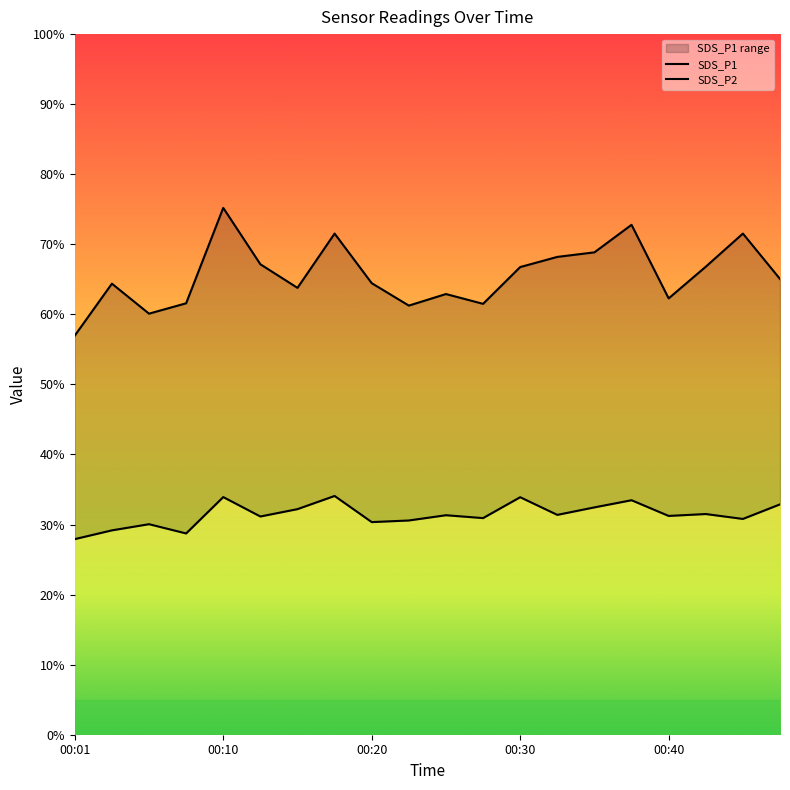

How many series are shown in this chart?

2